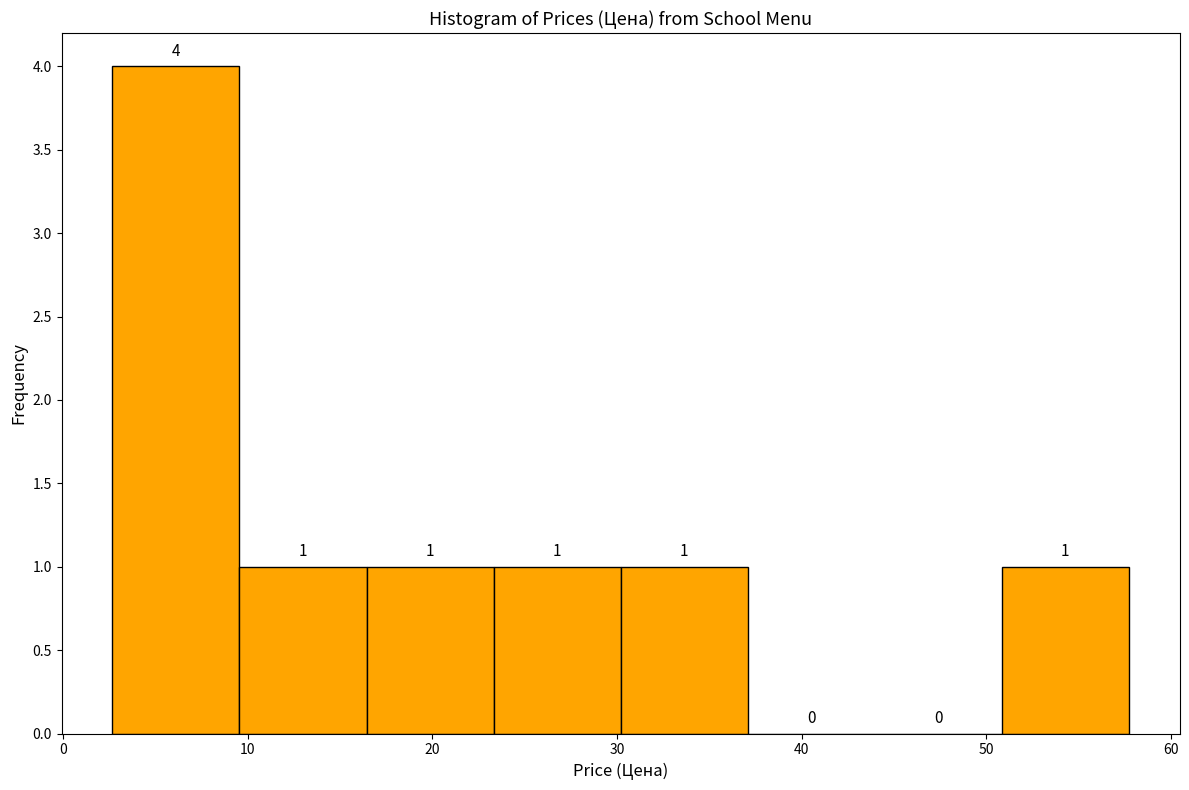

Reading left to right, transcribe this chart: for each bar, give the range it covers on the x-axis and its height. The bar edges are not printed on the chart, so give them approximately, as read against the axis.

3 to 10: 4
10 to 16: 1
16 to 23: 1
23 to 30: 1
30 to 37: 1
37 to 44: 0
44 to 51: 0
51 to 58: 1